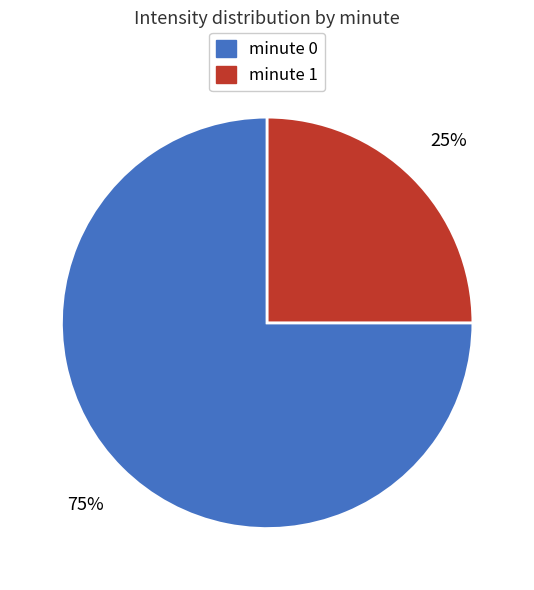

What percentage is the minute 1 slice, to the nearest percent?

25%